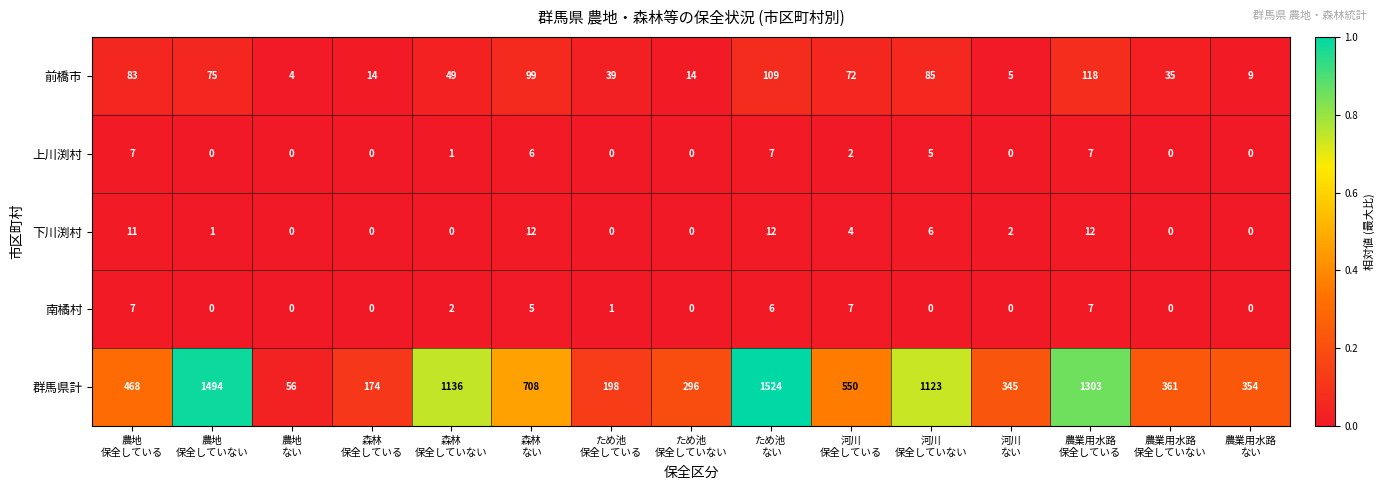

Which series has the largest total across all categories?

群馬県計